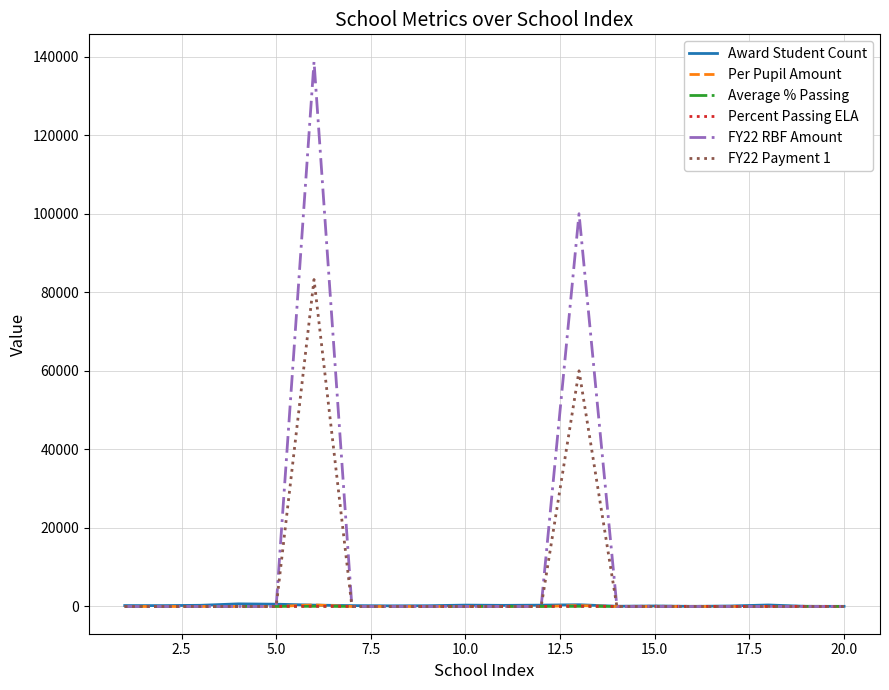

Which series has the largest range (max minus min)?

FY22 RBF Amount